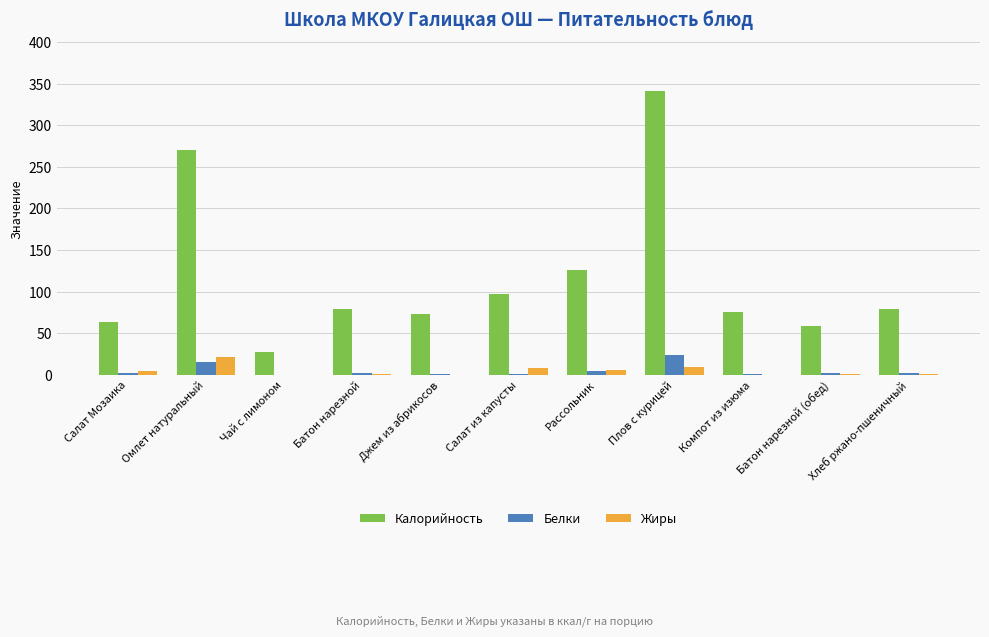

What is the sum of all Жиры values?

50.4